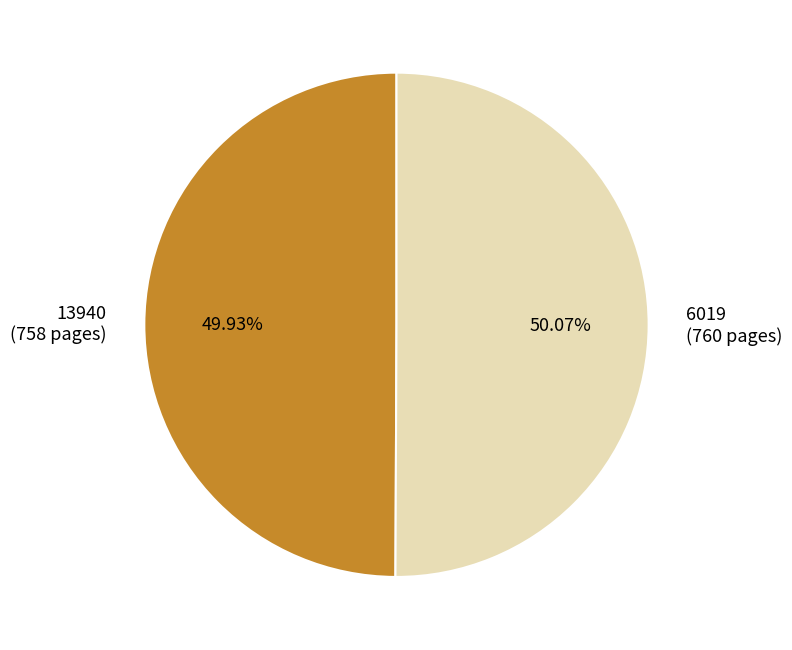

To the nearest percent, what is the average slice percentage?

50%